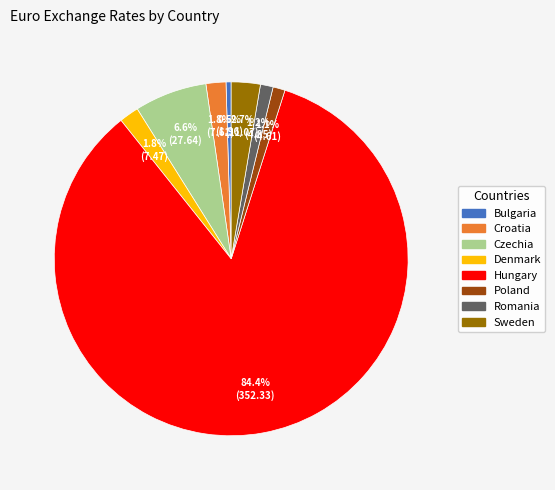

True or false: Croatia accounts for 17% of the total.

False